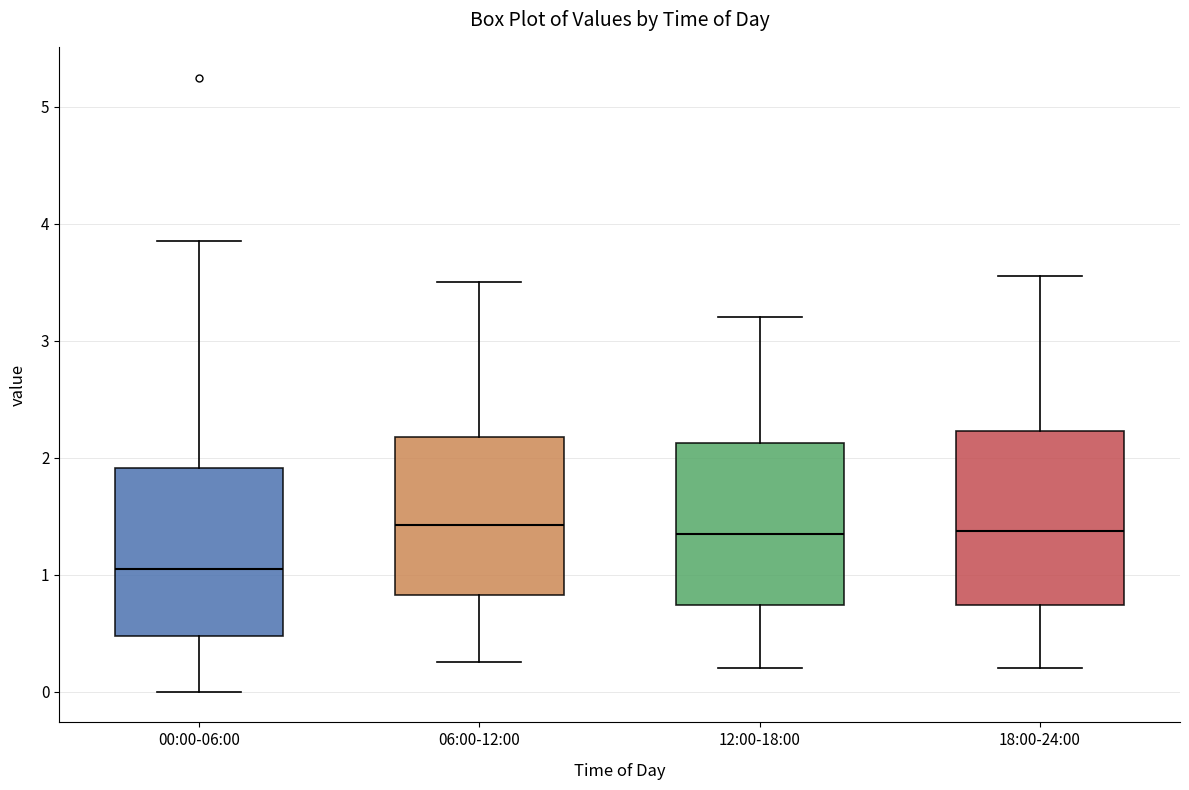

Where is the lower edge of the box for 12:00-18:00 on the y-axis? The values are not printed on the chart, so give them approximately, as read against the axis.

0.7